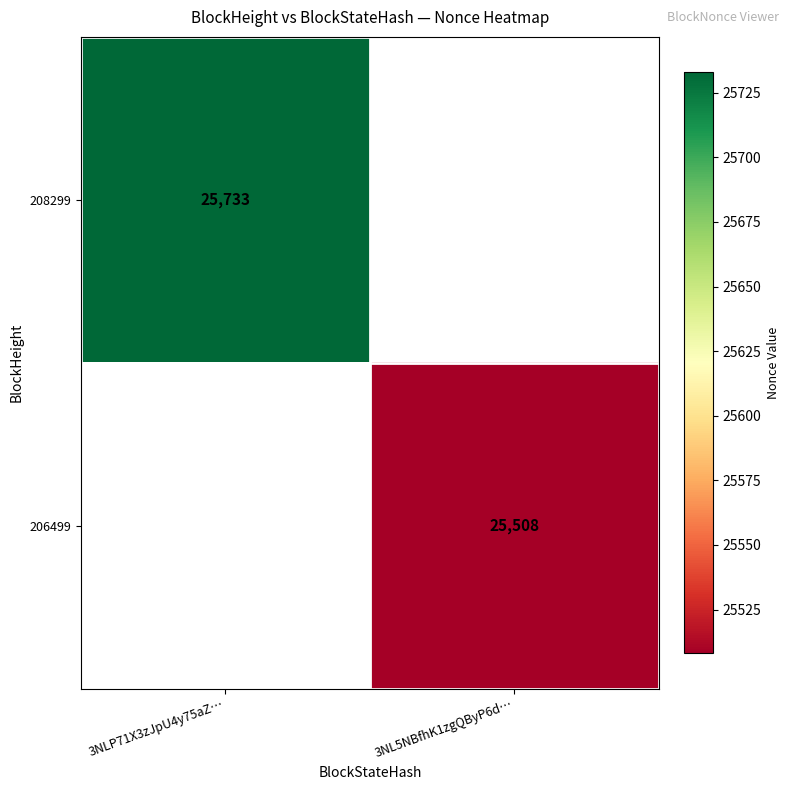

The value of 208299 at 3NLP71X3zJpU4y75aZ… is 25733. True or false?

True